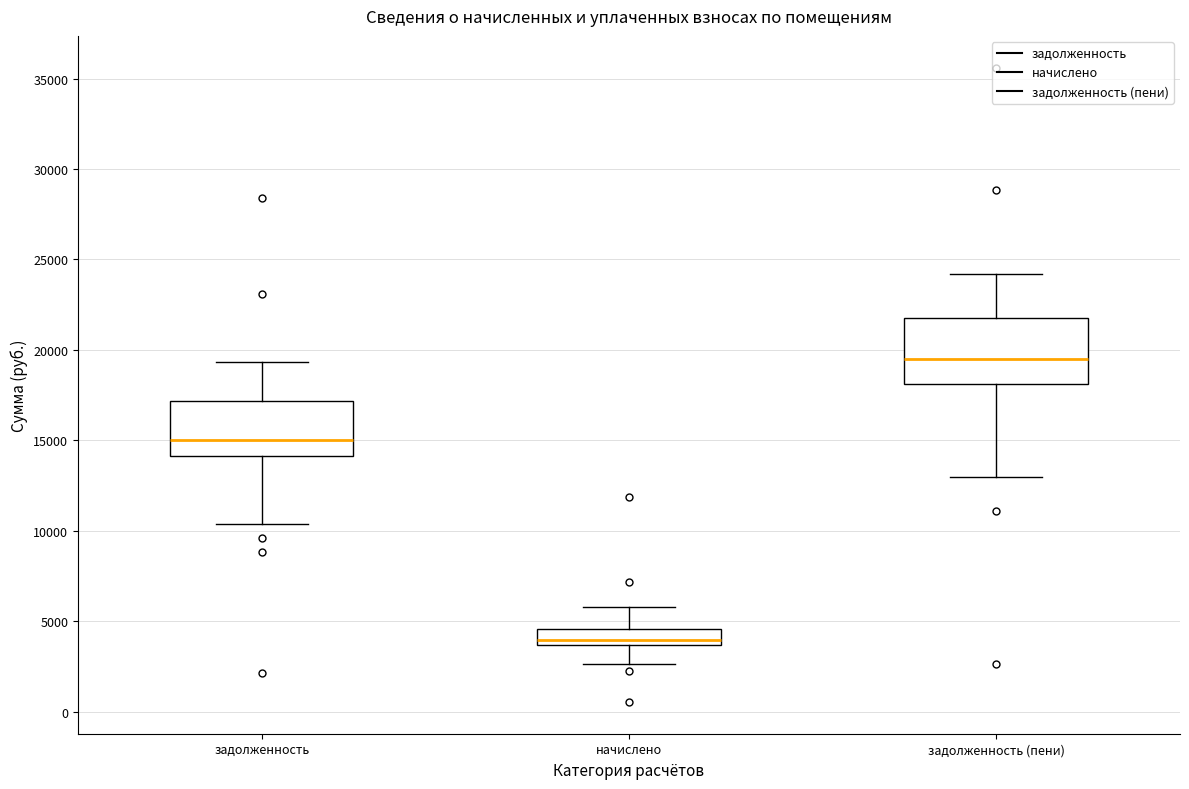

Reading left to right, transcribe this box plot: for each box, give where its median line is, the range the box spans, and where its two whiskers end, as read against the y-axis. The values are not printed on the chart, so give them approximately, as read against the axis.

задолженность: median 15000, box 14000 to 17000, whiskers 10500 to 19500
начислено: median 4000, box 3500 to 4500, whiskers 2500 to 6000
задолженность (пени): median 19500, box 18000 to 21500, whiskers 13000 to 24000